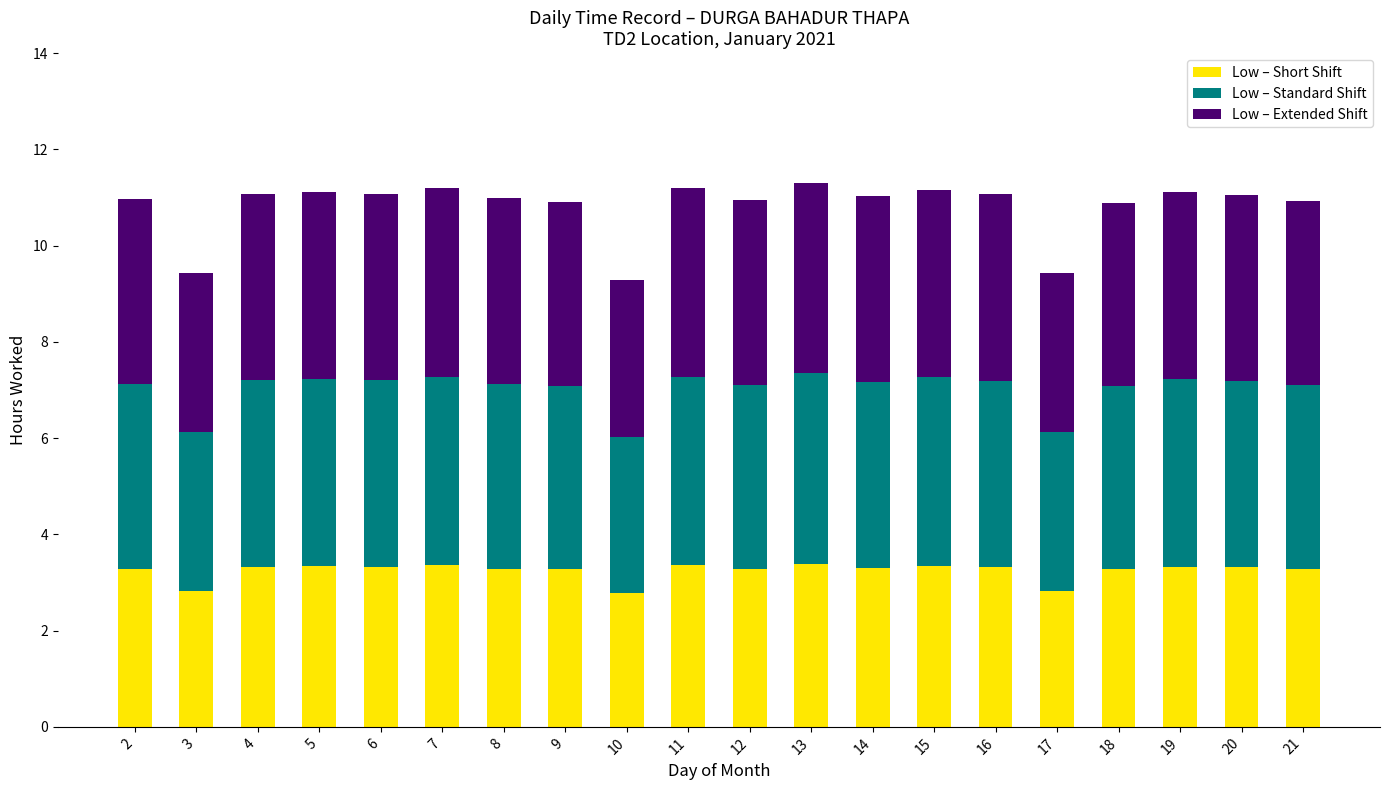

True or false: Low – Short Shift has a value of 2.0 at 9.

False